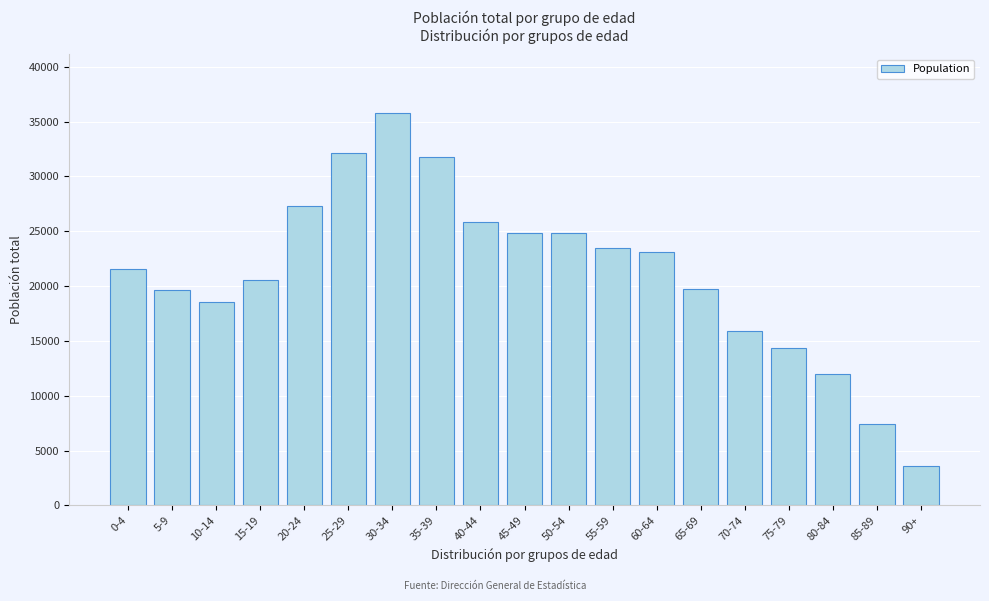

What is the sum of the values at 40-44 and 60-64?

48964